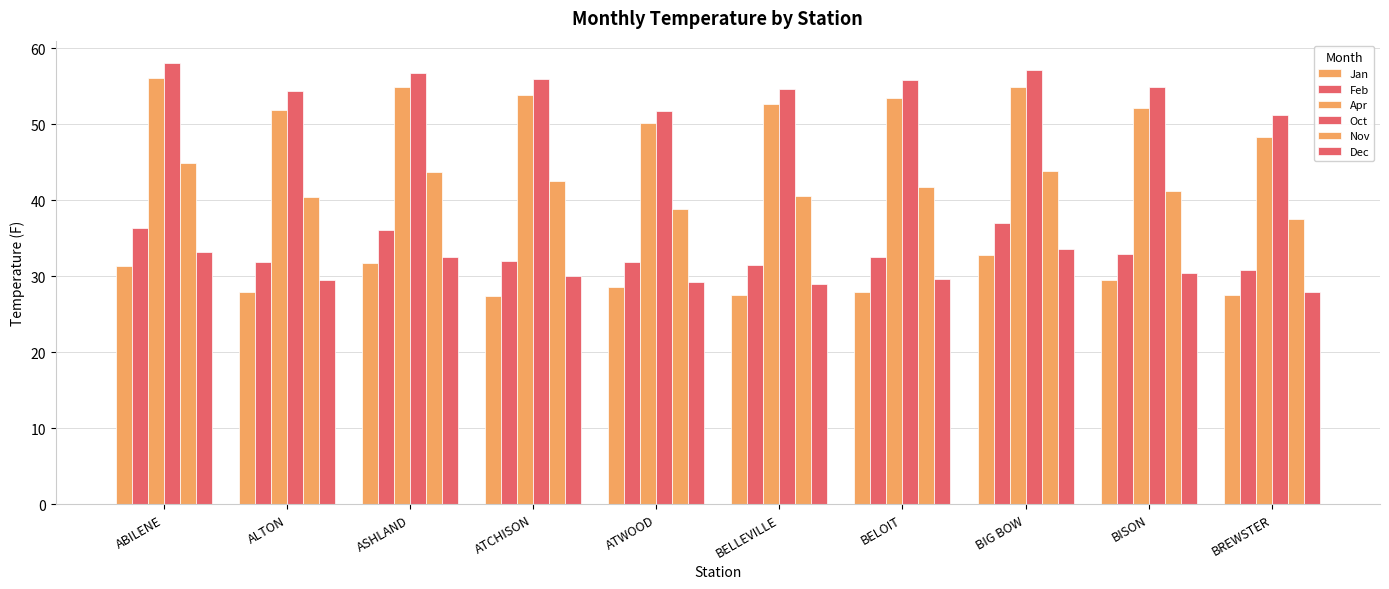

How many groups of bars are there?

10